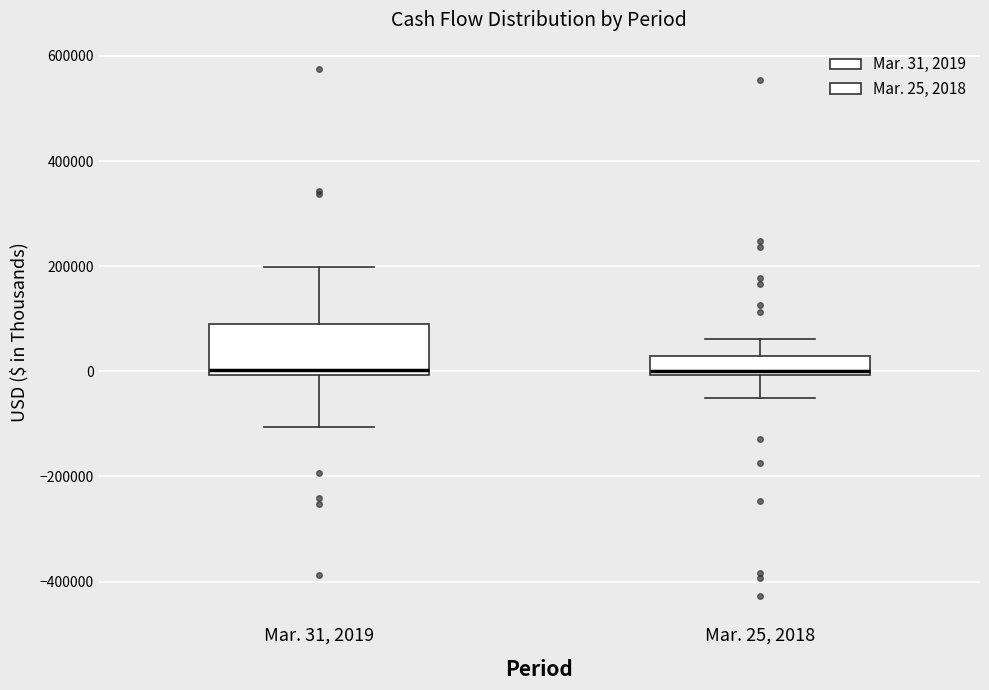

Reading left to right, read every box against the y-axis: the position of its median line, the range the box covers, and the ends of its whiskers. The values are not printed on the chart, so give them approximately, as read against the axis.

Mar. 31, 2019: median 0 (just above the box's lower edge), box 0 to 80000, whiskers -100000 to 200000
Mar. 25, 2018: median 0 (just above the box's lower edge), box 0 to 20000, whiskers -40000 to 60000